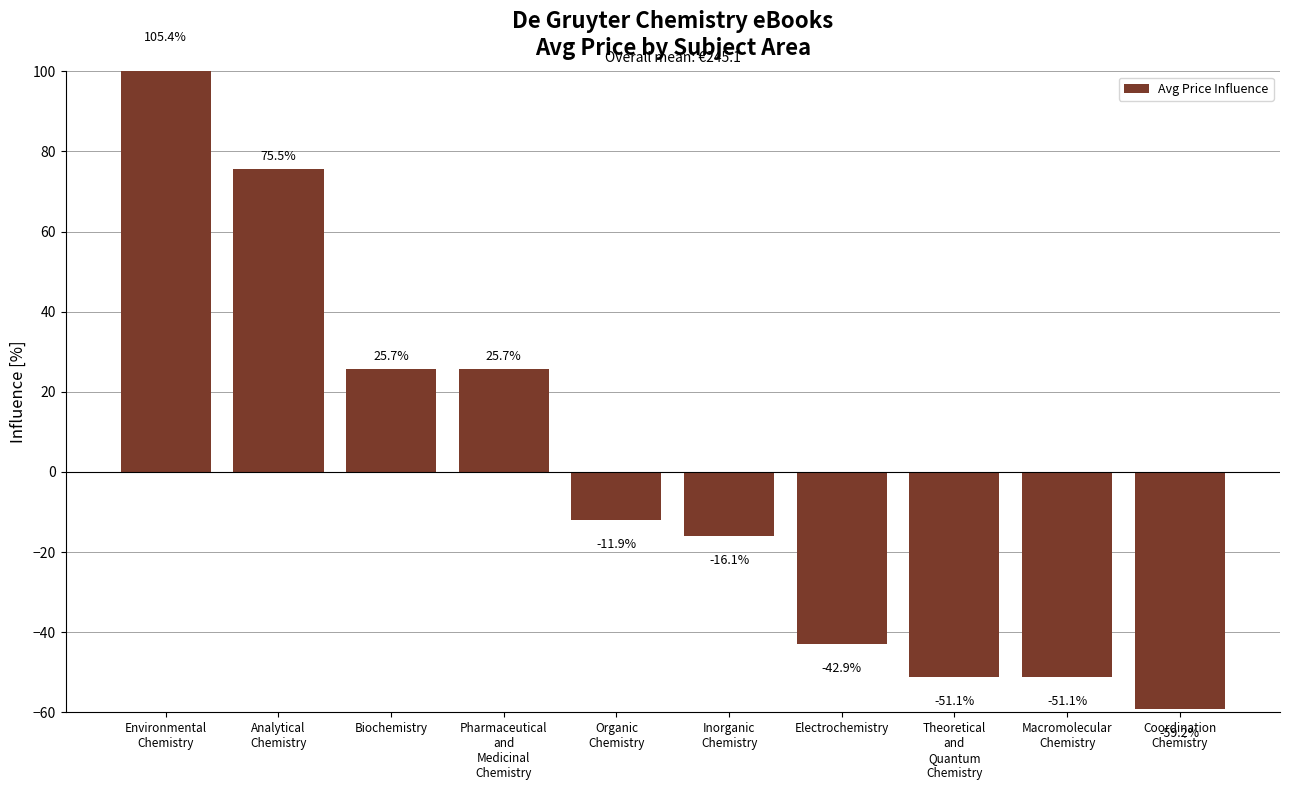

What is the difference between the values at Biochemistry and Theoretical
and
Quantum
Chemistry?

76.8